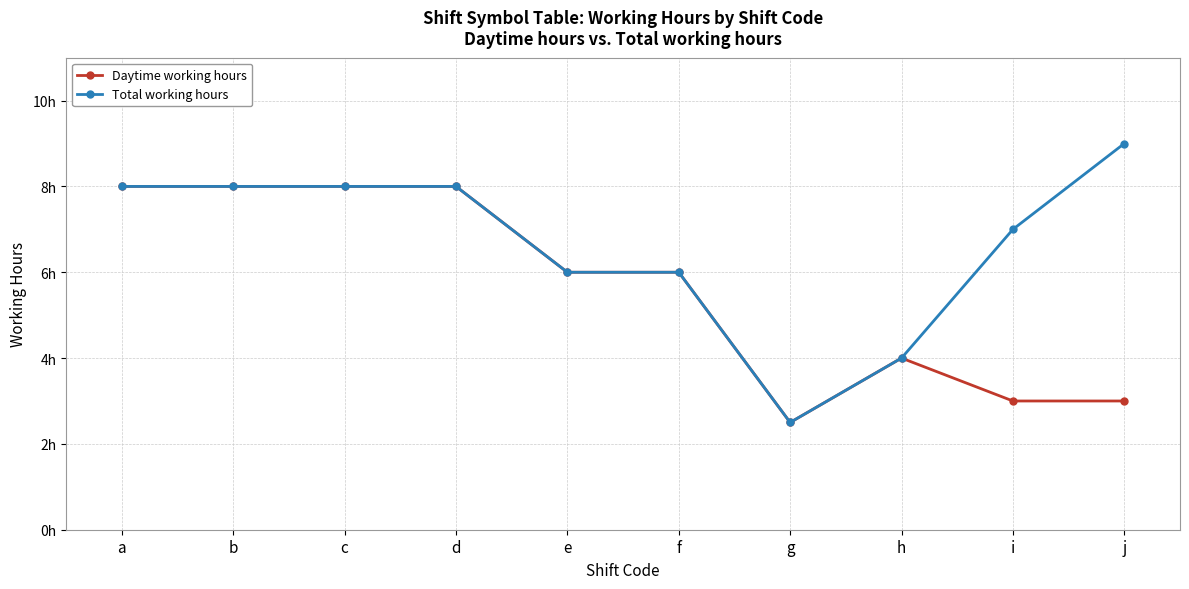

What is the value of the Total working hours point at the 2nd from the left?

8.0